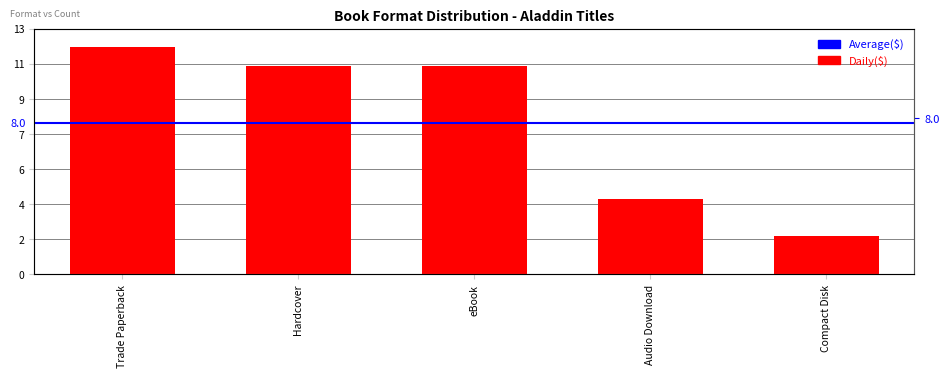

What is the difference between the maximum and minimum values?

10